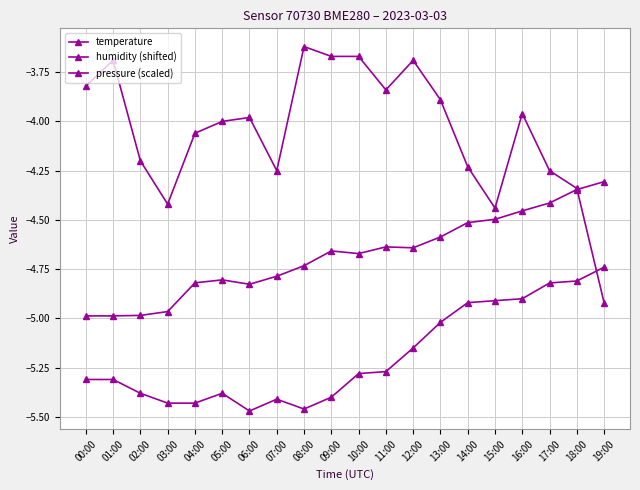

Is this an area chart (filled region under the line)?

No